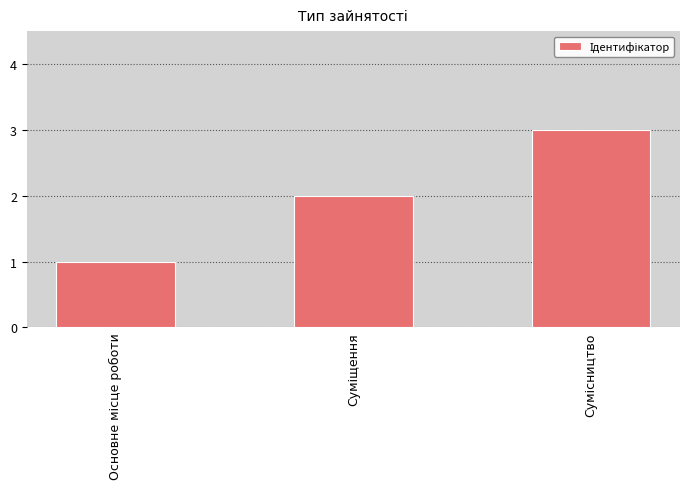

What is the greatest value displayed?

3